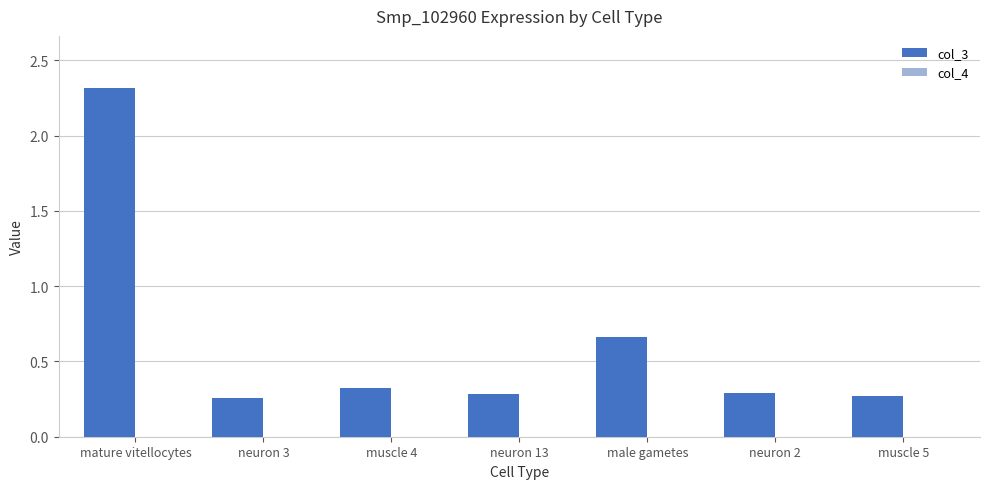

Which category has the highest value across all series?

mature vitellocytes